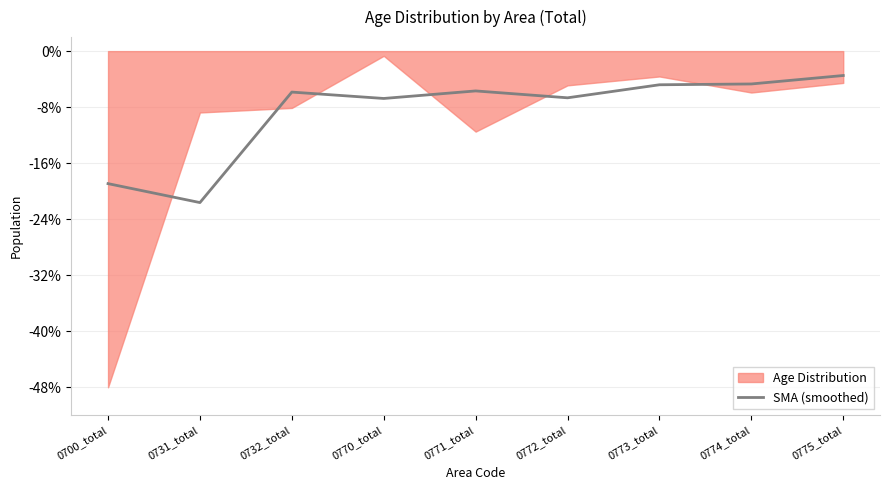

What is the maximum value for SMA (smoothed)?

-3.5